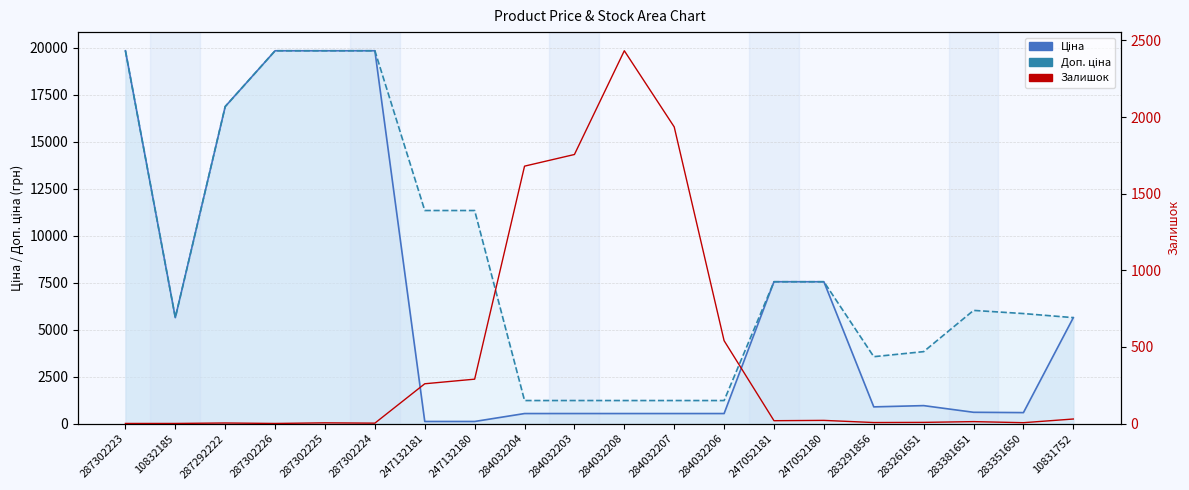

What is the difference between the maximum and second lowest values in the Доп. ціна series?

18603.9